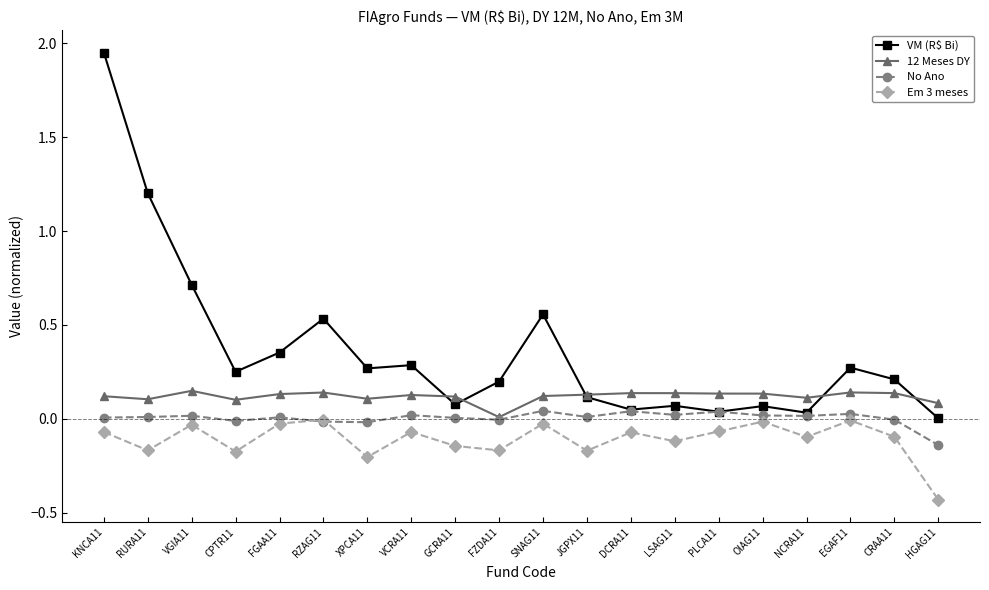

List the series in order of their overall mean, highest first.

VM (R$ Bi), 12 Meses DY, No Ano, Em 3 meses